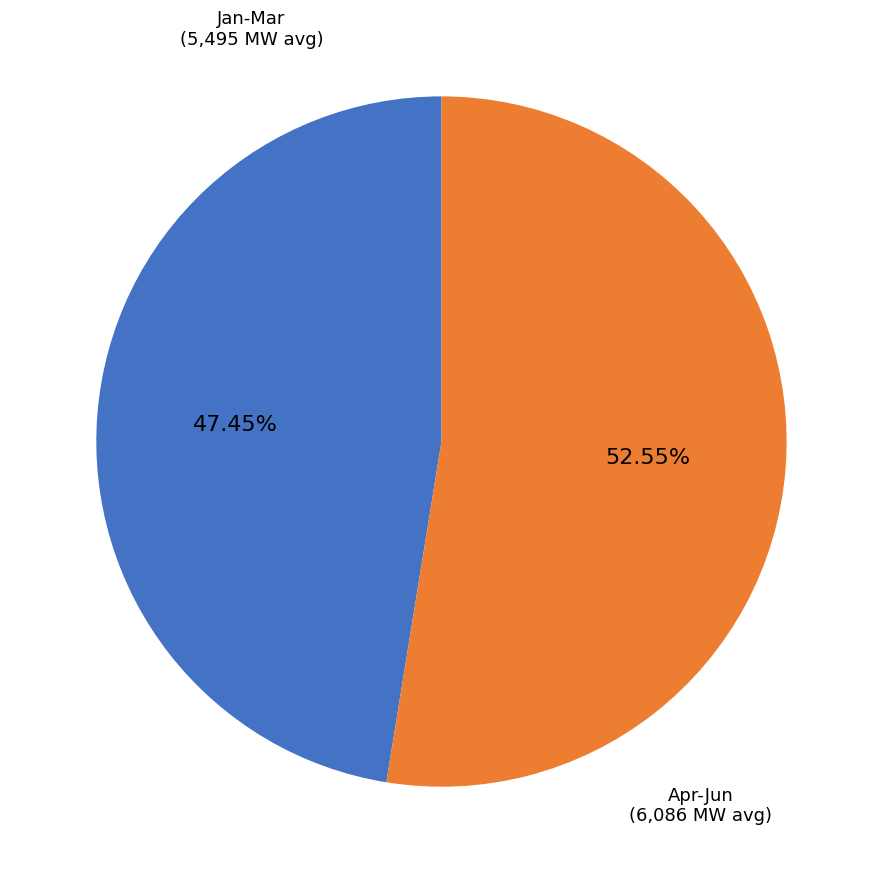

Between Apr-Jun and Jan-Mar, which is larger?

Apr-Jun